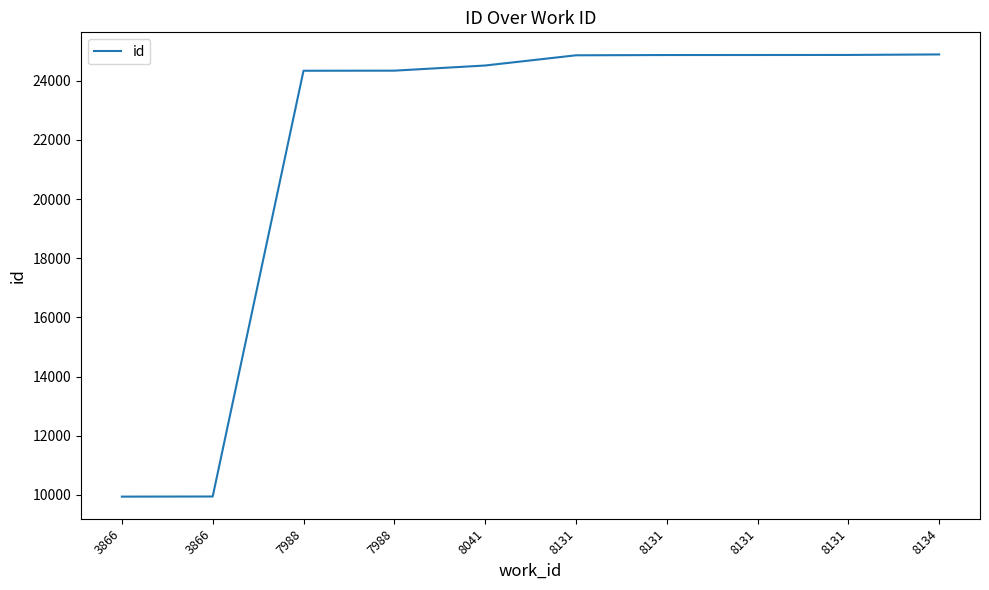

Does the chart display data point markers on the line(s)?

No